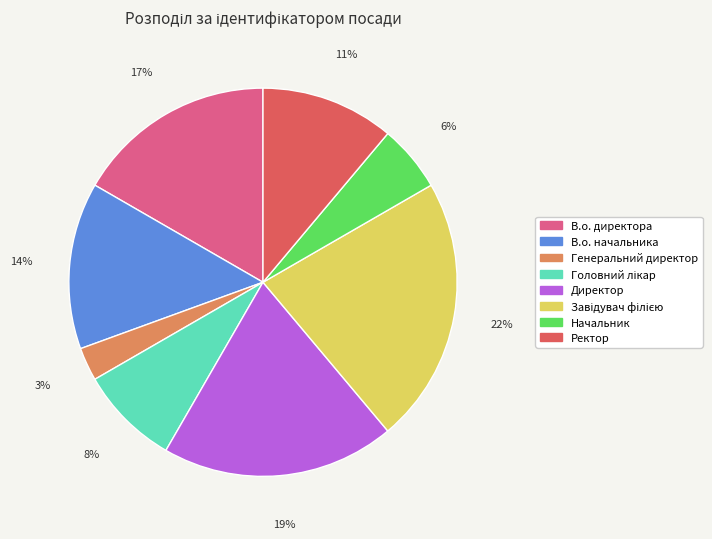

What percentage is the Генеральний директор slice, to the nearest percent?

3%